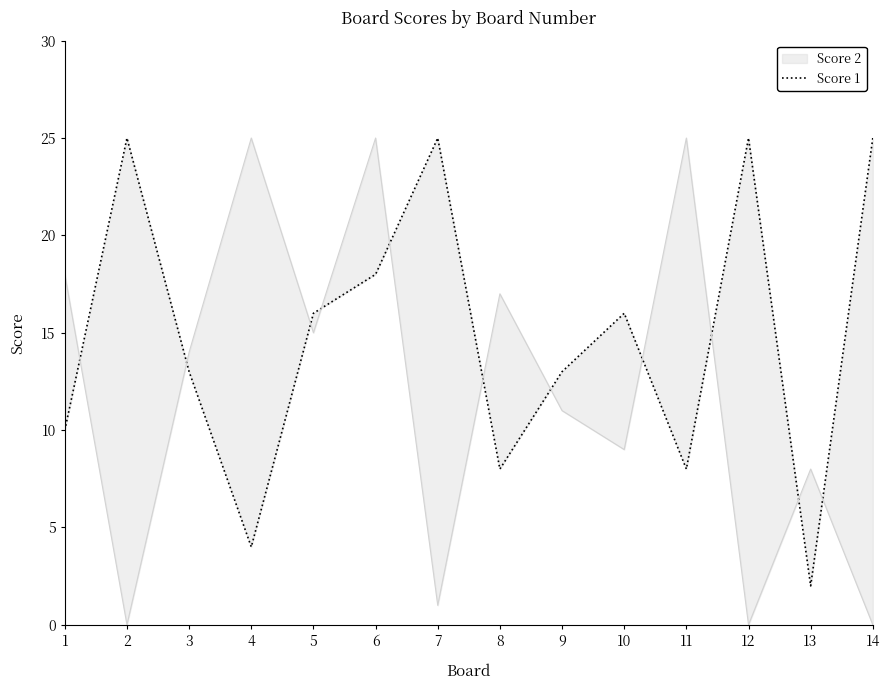

Does the chart display data point markers on the line(s)?

No